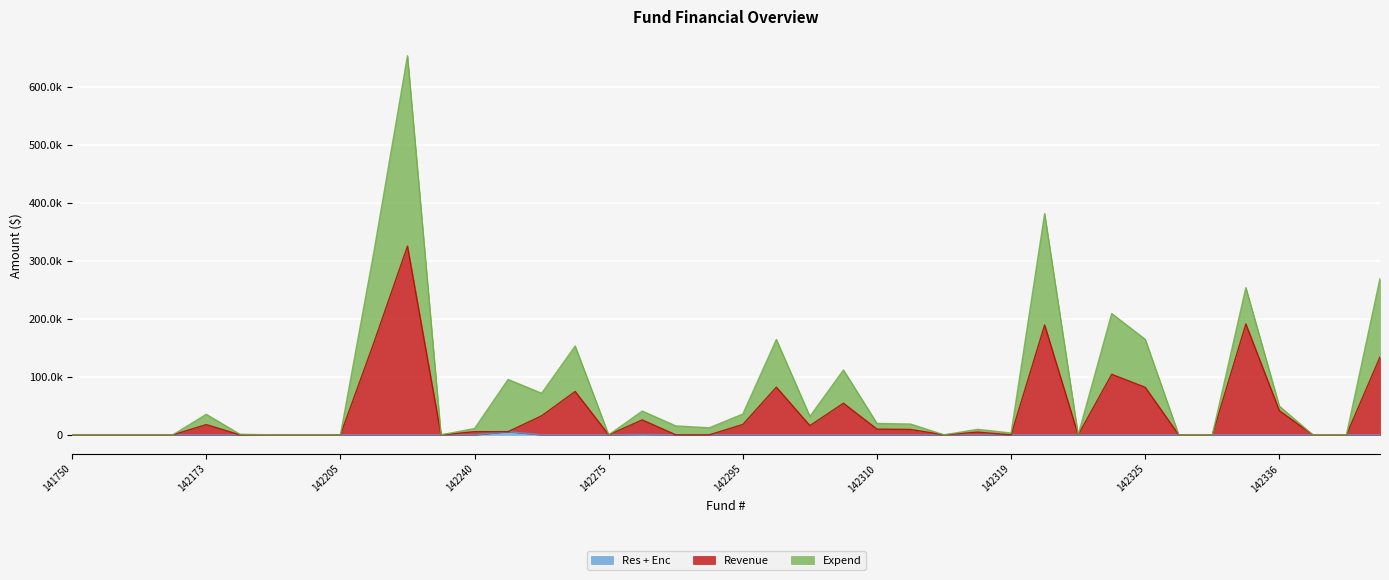

Reading left to right, what are all the values shown in this chart?

Res + Enc: 141750=0.0	141776=0.0	141778=0.0	142041=0.0	142173=0.0	142174=0.0	142195=0.0	142197=0.0	142205=0.0	142212=0.0	142213=0.0	142216=0.0	142240=0.0	142268=5531.3	142269=0.0	142274=0.0	142275=0.0	142279=762.7	142280=0.0	142281=0.0	142295=0.0	142299=0.0	142302=0.0	142309=0.0	142310=0.0	142311=0.0	142313=0.0	142318=0.0	142319=0.0	142321=0.0	142322=0.0	142324=0.0	142325=0.0	142328=0.0	142332=0.0	142335=0.0	142336=0.0	142340=0.0	142342=0.0	142343=0.0
Revenue: 141750=0.0	141776=0.0	141778=0.0	142041=0.0	142173=17694.4	142174=0.0	142195=0.0	142197=0.0	142205=0.0	142212=159247.2	142213=325169.6	142216=0.0	142240=5437.8	142268=5531.3	142269=32812.9	142274=74762.8	142275=0.0	142279=25762.7	142280=0.0	142281=0.0	142295=17907.3	142299=82137.5	142302=15915.3	142309=54493.0	142310=9853.6	142311=9304.2	142313=0.0	142318=4739.2	142319=0.0	142321=189369.3	142322=0.0	142324=104335.6	142325=81896.2	142328=0.0	142332=0.0	142335=191111.9	142336=41645.3	142340=0.0	142342=0.0	142343=134136.8
Expend: 141750=0.0	141776=0.0	141778=0.0	142041=0.0	142173=35388.8	142174=1102.8	142195=0.0	142197=20.0	142205=0.0	142212=315889.6	142213=653159.1	142216=0.0	142240=10875.6	142268=95493.5	142269=71654.9	142274=153040.0	142275=0.0	142279=40979.0	142280=15414.2	142281=12189.2	142295=35814.6	142299=164275.0	142302=31830.7	142309=111721.7	142310=19707.1	142311=18608.5	142313=0.0	142318=9478.4	142319=3167.8	142321=381149.5	142322=40.2	142324=208902.2	142325=164563.2	142328=0.0	142332=0.0	142335=253667.3	142336=49447.0	142340=0.4	142342=196.2	142343=269241.0